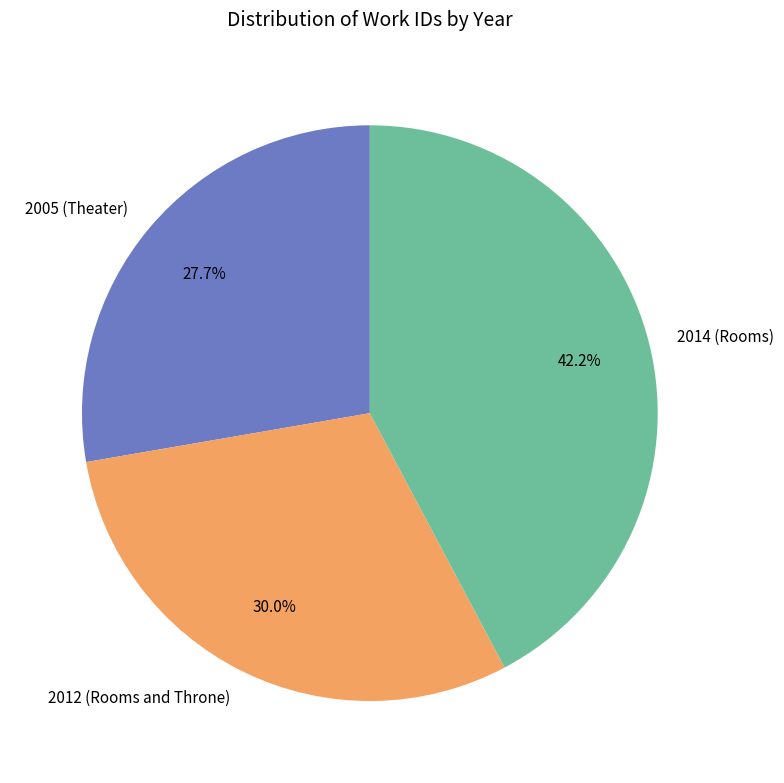

Is it true that 2005 (Theater) is 42% of the pie?

False